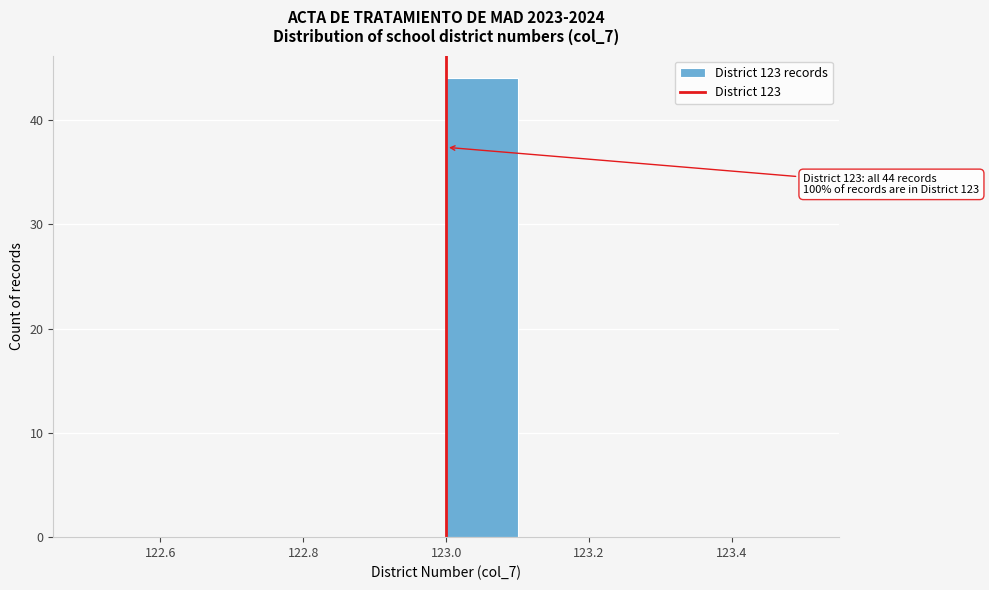

Which range on the x-axis has the tallest bar?

123.0 to 123.1